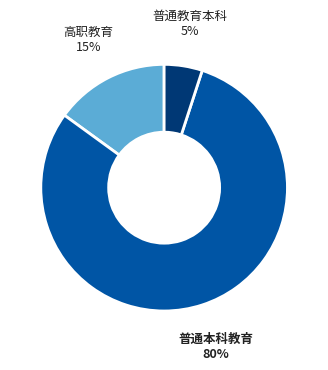

To the nearest percent, what is the average slice percentage?

33%